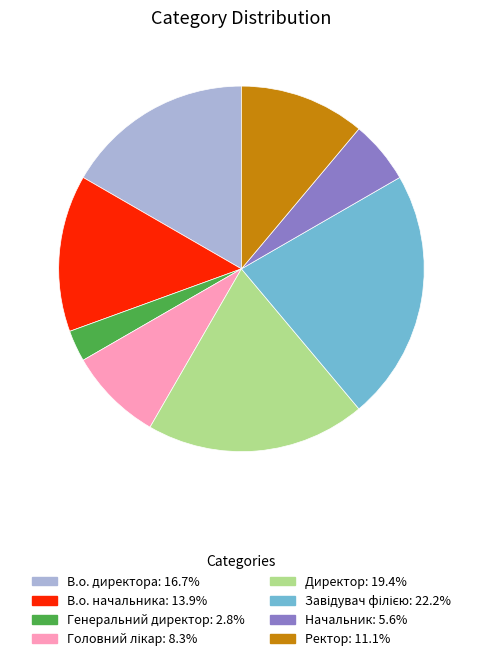

What is the ratio of the value at Начальник to the value at Генеральний директор?

2.0